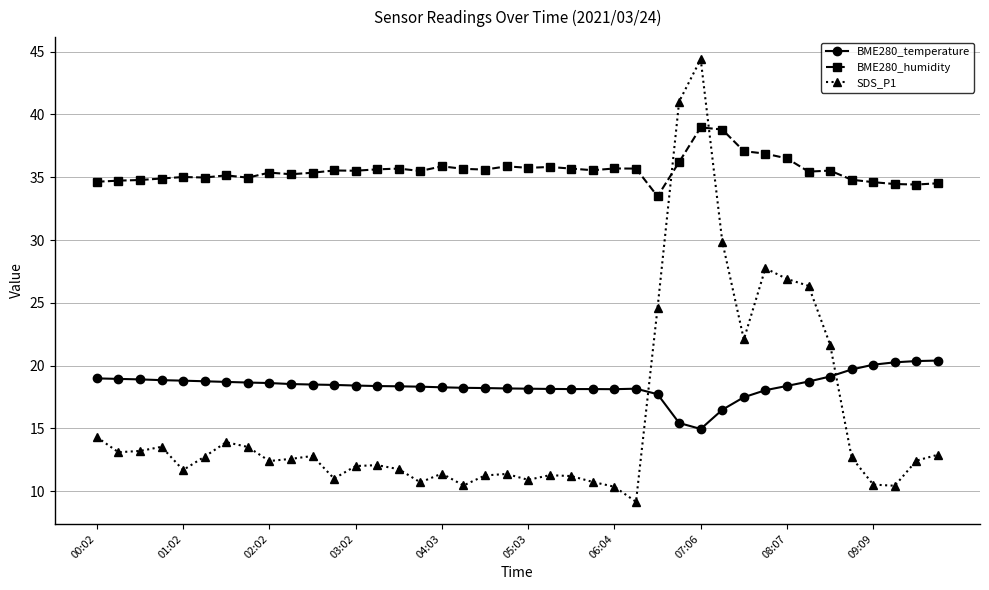

What is the average value of the BME280_temperature series?

18.4